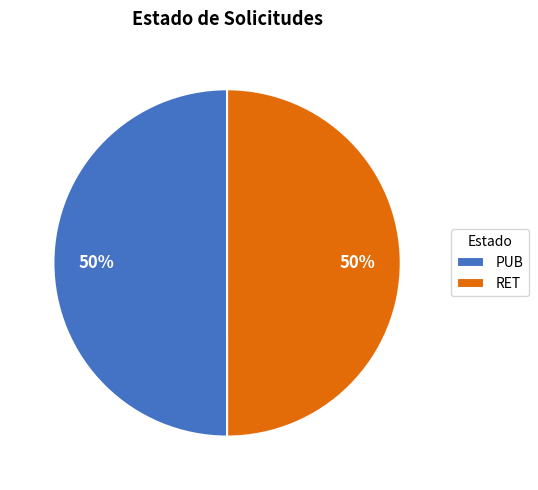

True or false: PUB accounts for 64% of the total.

False